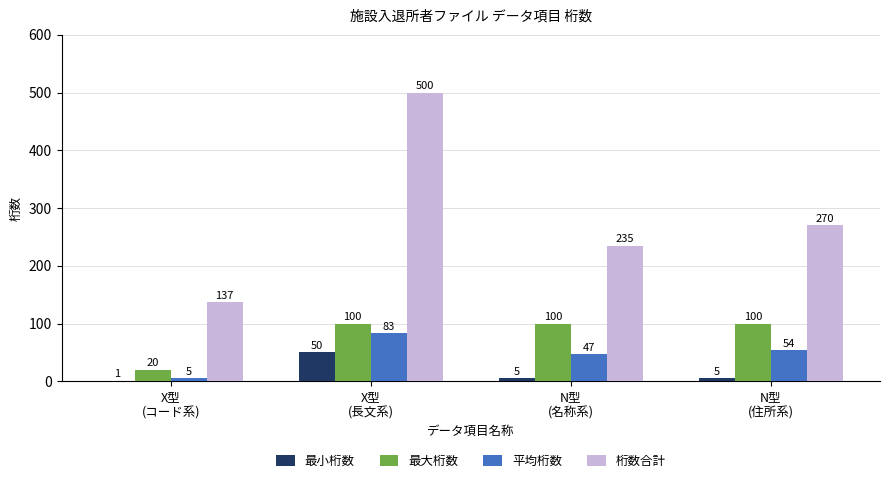

Reading right to left, transcribe all the data shown in this chart.

最小桁数: N型
(住所系)=5	N型
(名称系)=5	X型
(長文系)=50	X型
(コード系)=1
最大桁数: N型
(住所系)=100	N型
(名称系)=100	X型
(長文系)=100	X型
(コード系)=20
平均桁数: N型
(住所系)=54	N型
(名称系)=47	X型
(長文系)=83	X型
(コード系)=5
桁数合計: N型
(住所系)=270	N型
(名称系)=235	X型
(長文系)=500	X型
(コード系)=137